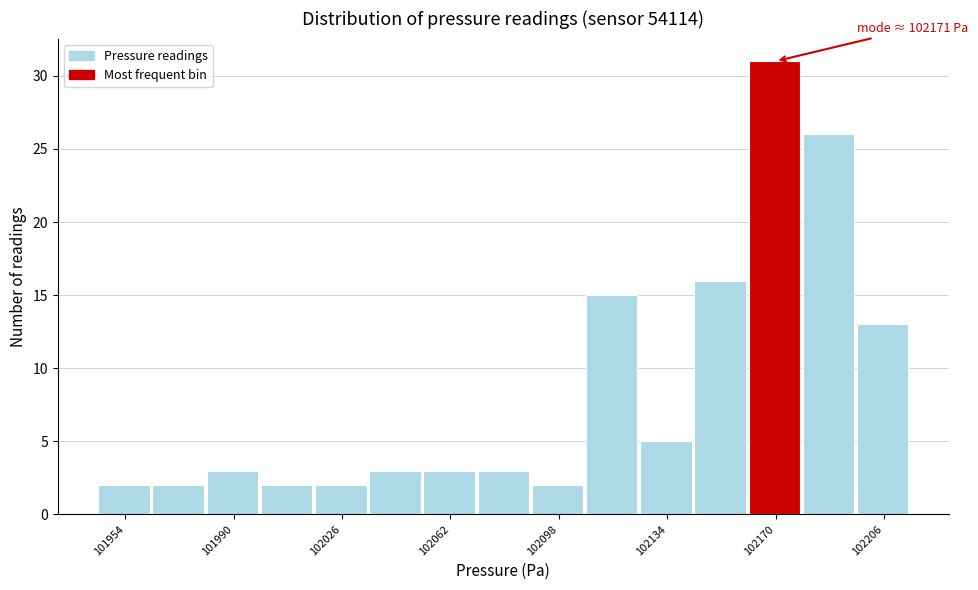

Around what value on the x-axis is the tallest bar? Give the approximate position of its centre, as read against the axis.

102170